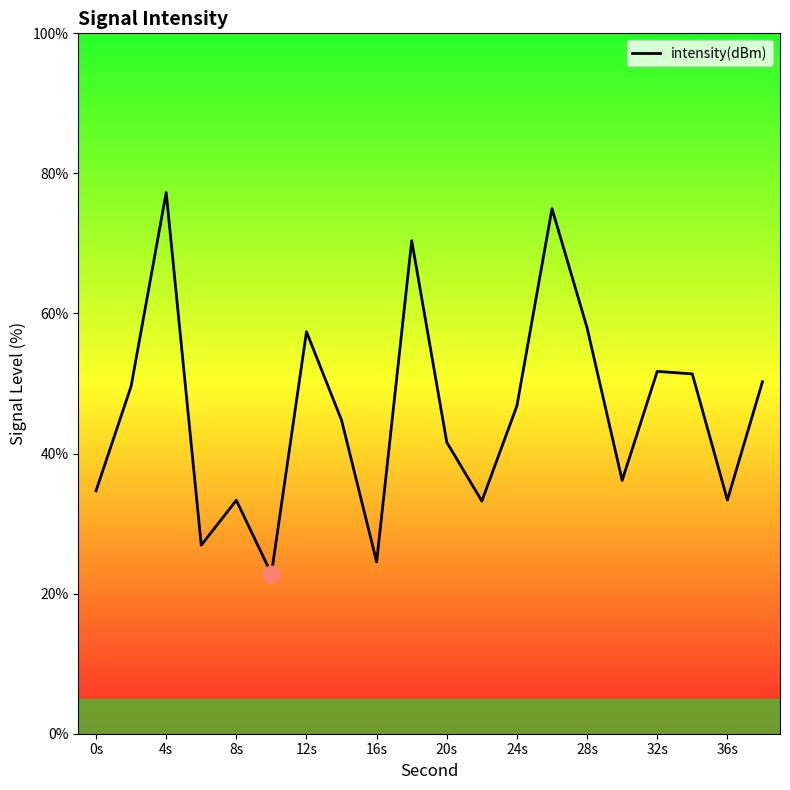

What is the difference between the maximum and minimum values?

54.4